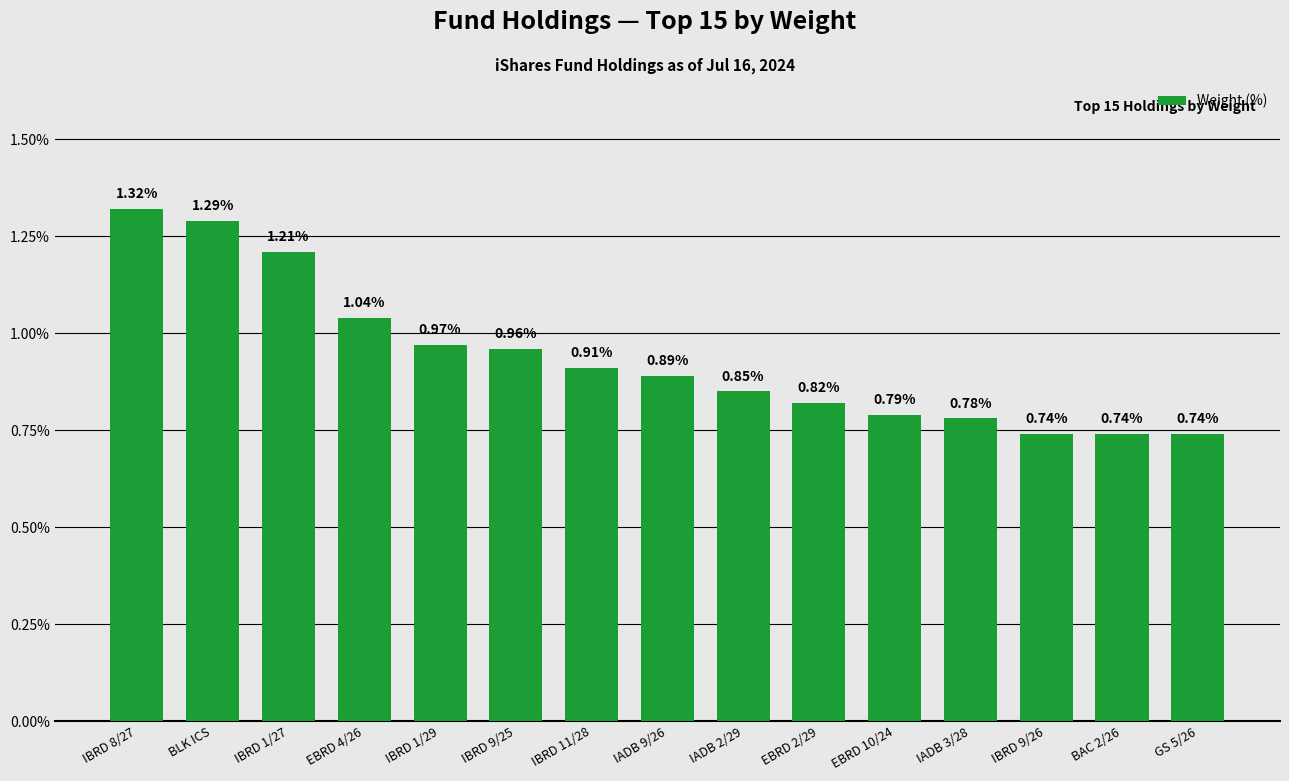

What is the label of the 7th bar from the left?

IBRD 11/28